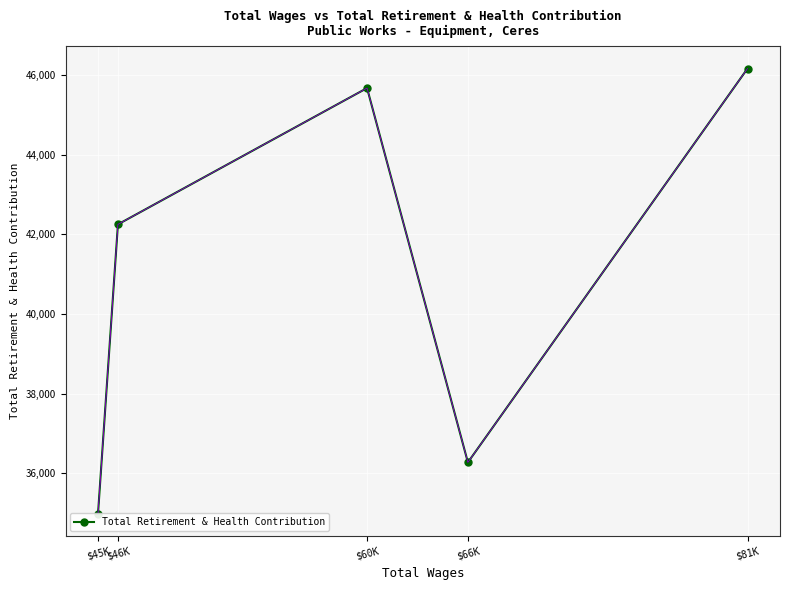

At which label is the value closest to 40573?

$46K